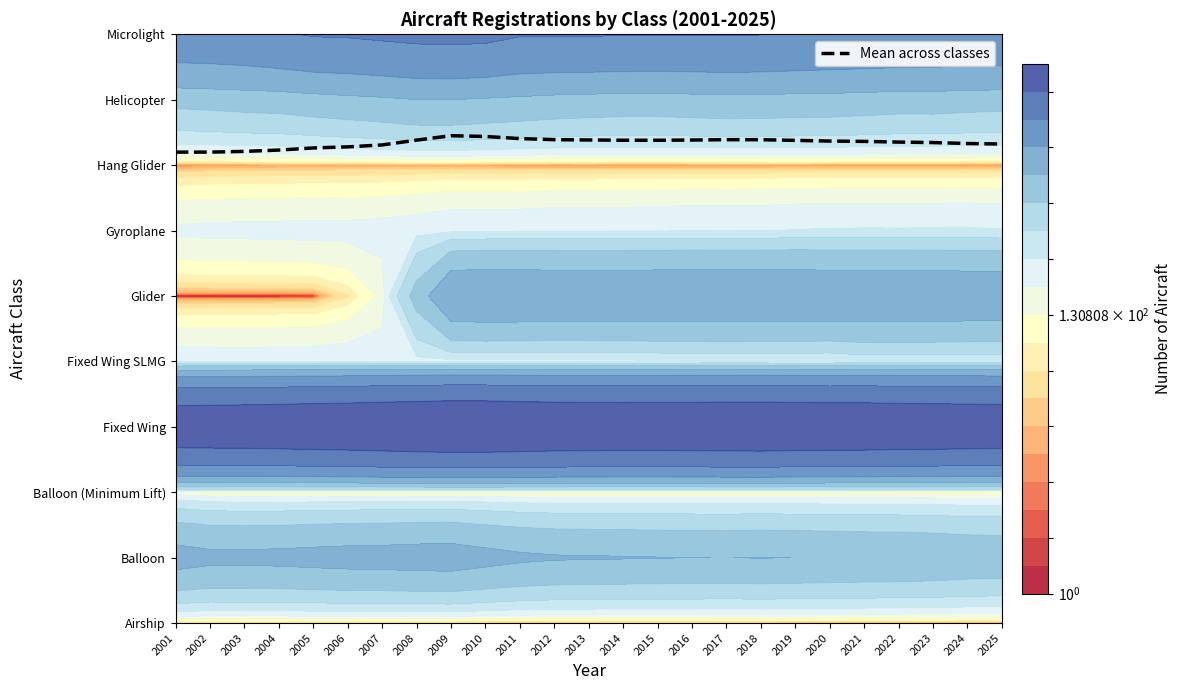

Reading left to right, what are all the values shown in this chart?

2001=7.2	2002=7.2	2003=7.2	2004=7.2	2005=7.3	2006=7.3	2007=7.3	2008=7.4	2009=7.5	2010=7.4	2011=7.4	2012=7.4	2013=7.4	2014=7.4	2015=7.4	2016=7.4	2017=7.4	2018=7.4	2019=7.4	2020=7.4	2021=7.4	2022=7.4	2023=7.3	2024=7.3	2025=7.3